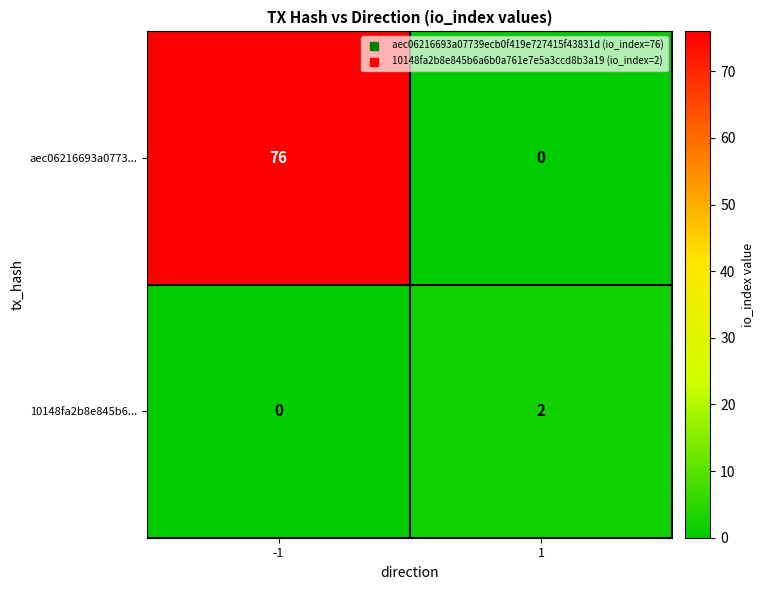

Reading left to right, what are all the values shown in this chart?

aec06216693a0773...: 76	0
10148fa2b8e845b6...: 0	2